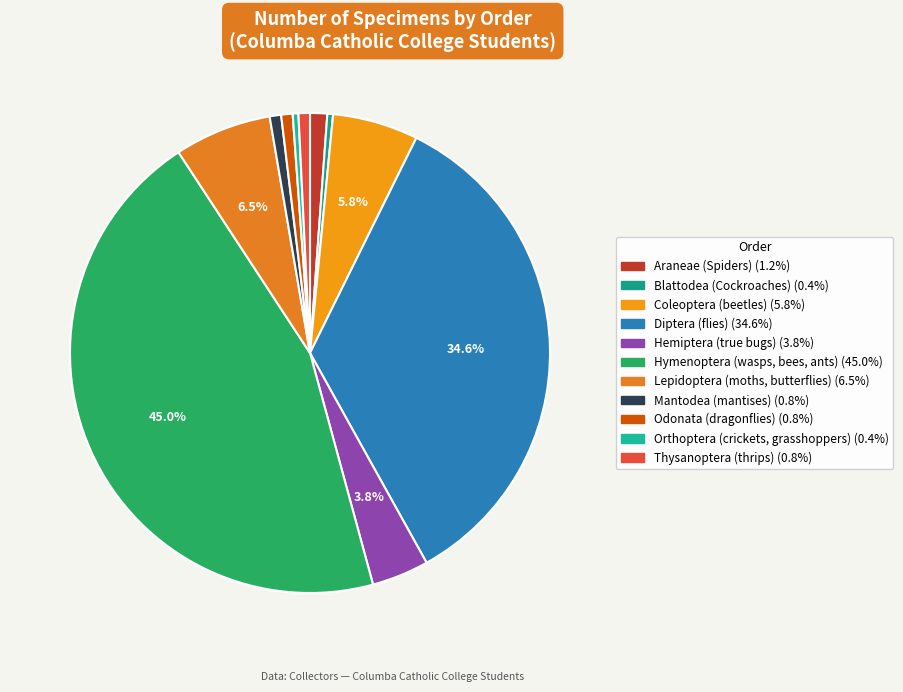

Which slice is the largest?

Hymenoptera (wasps, bees, ants)